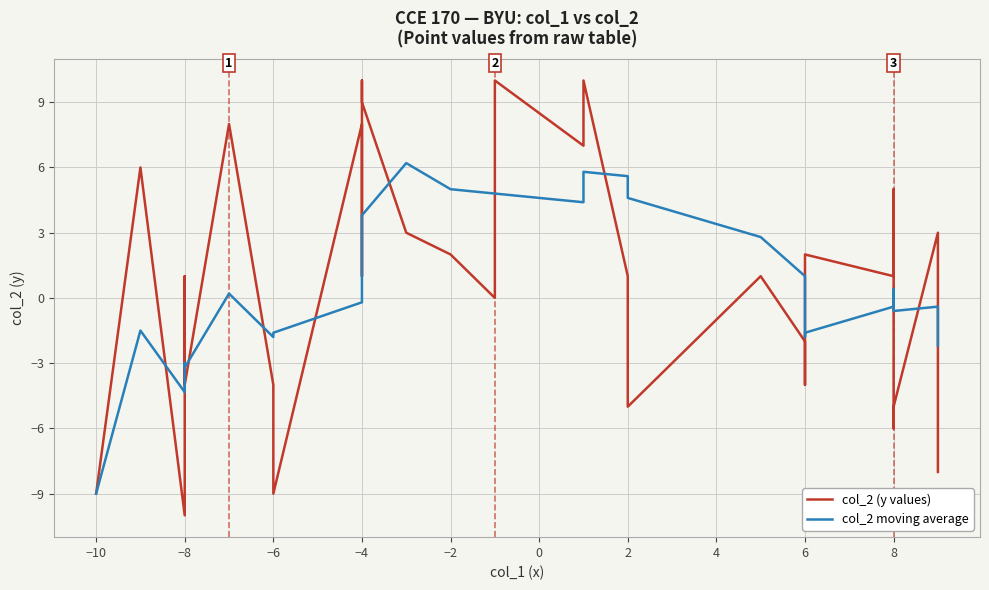

What are all the series names shown in the legend?

col_2 (y values), col_2 moving average